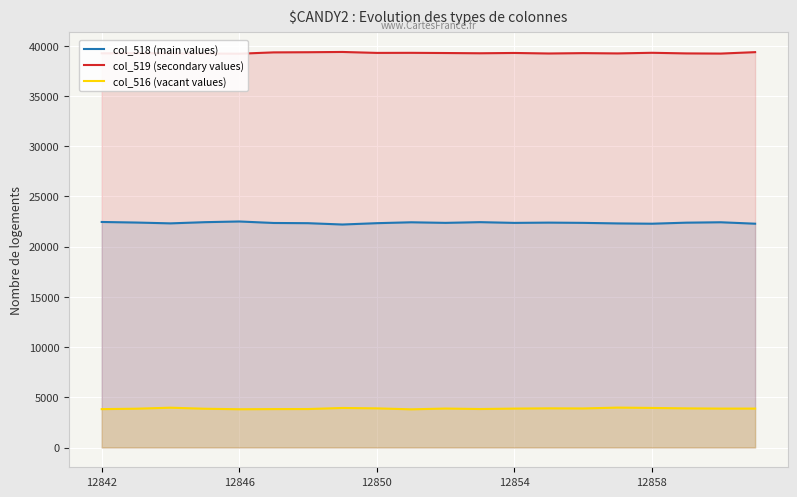

What is the average value of the col_519 (secondary values) series?

39284